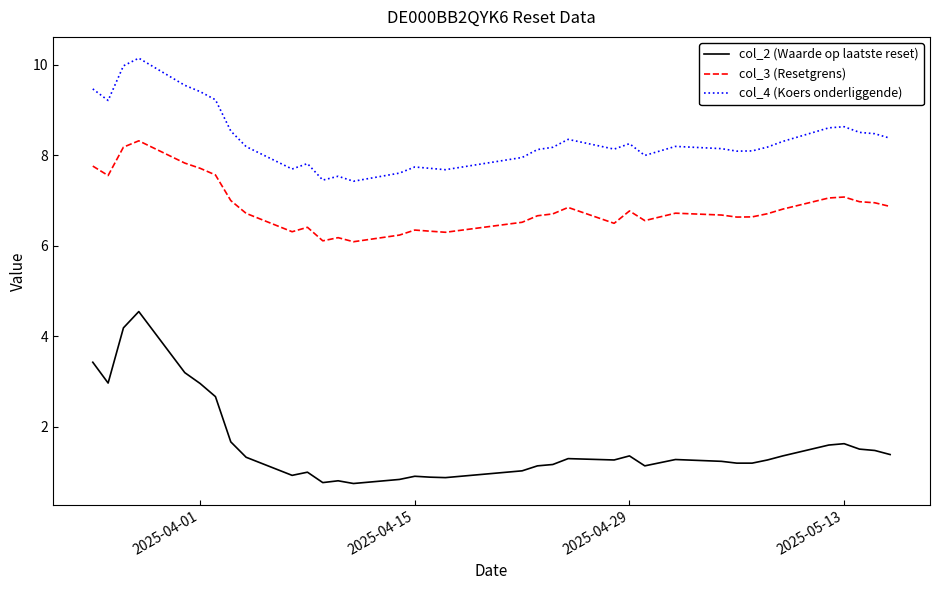

What is the greatest value displayed?

10.2